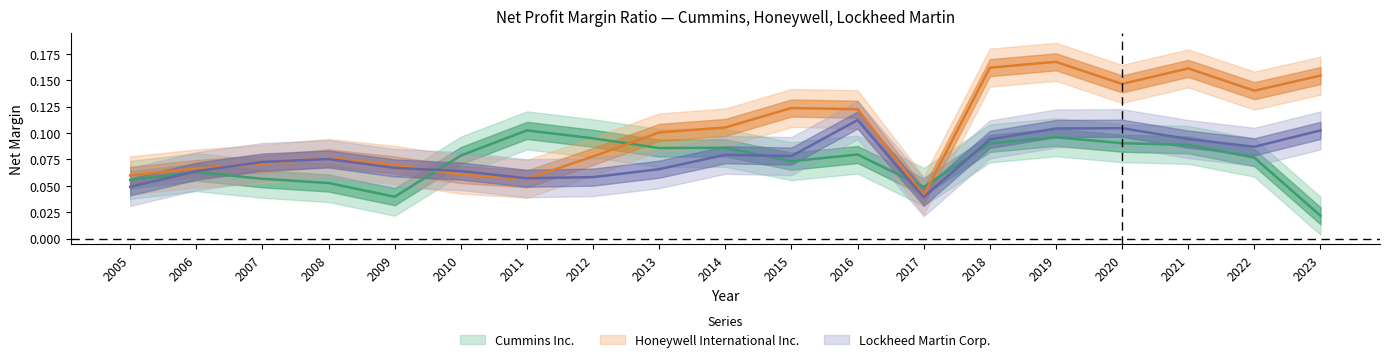

Reading right to left, list all the values displayed in this chart.

Cummins Inc.: 0.0	0.1	0.1	0.1	0.1	0.1	0.0	0.1	0.1	0.1	0.1	0.1	0.1	0.1	0.0	0.1	0.1	0.1	0.1
Honeywell International Inc.: 0.2	0.1	0.2	0.1	0.2	0.2	0.0	0.1	0.1	0.1	0.1	0.1	0.1	0.1	0.1	0.1	0.1	0.1	0.1
Lockheed Martin Corp.: 0.1	0.1	0.1	0.1	0.1	0.1	0.0	0.1	0.1	0.1	0.1	0.1	0.1	0.1	0.1	0.1	0.1	0.1	0.0